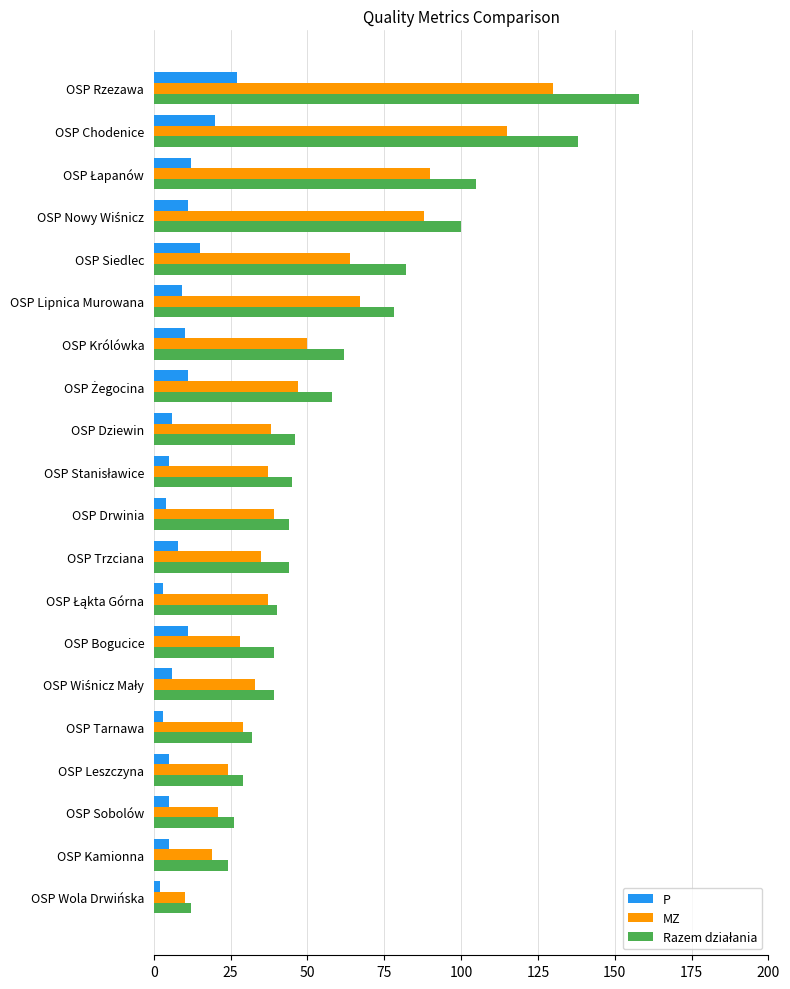

What is the spread (max minus min) of values at OSP Królówka?

52